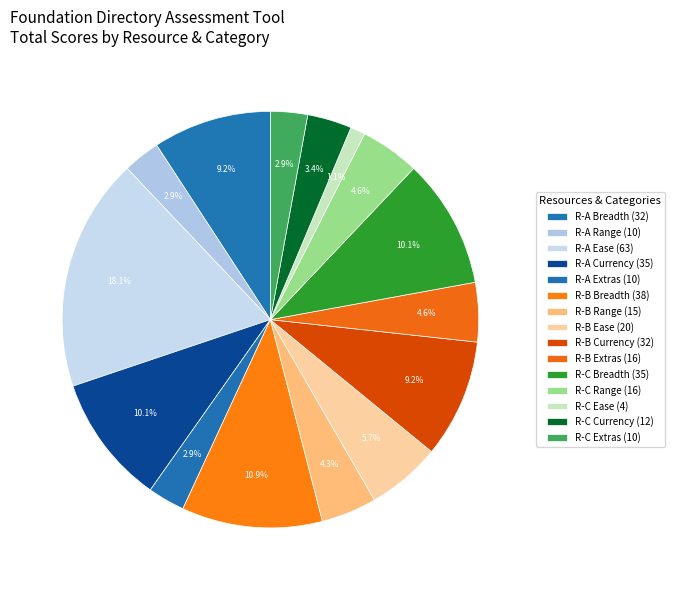

Count the number of slices in the pie.

15